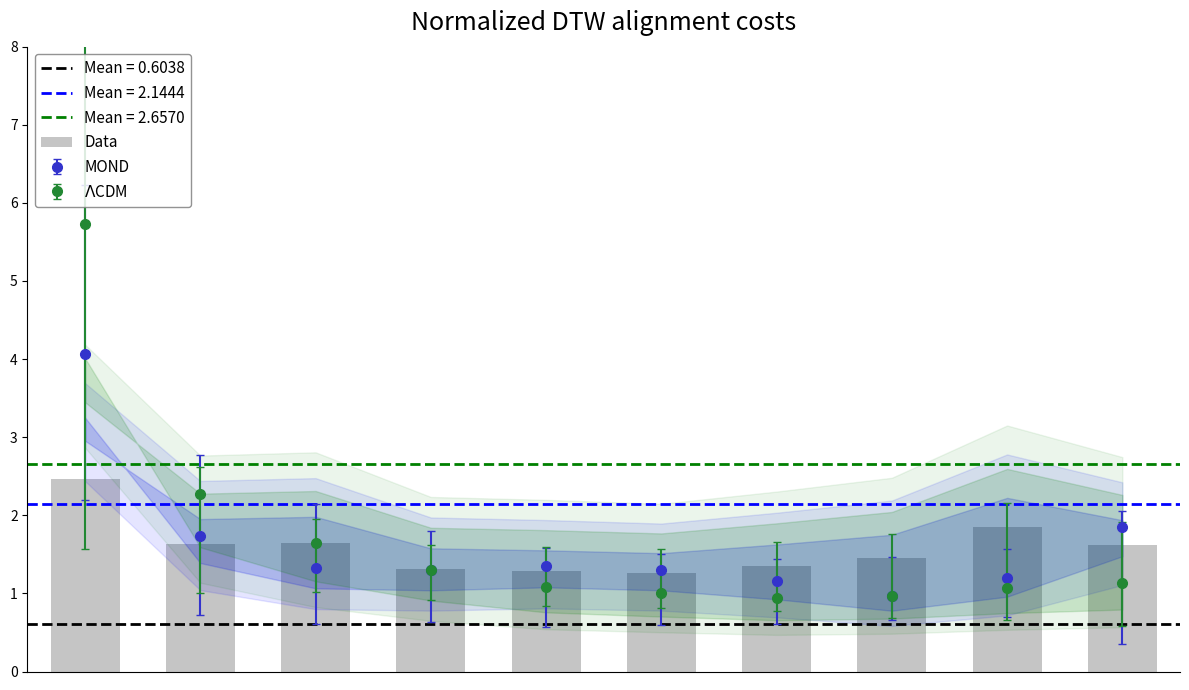

How many bars are there in total?

10